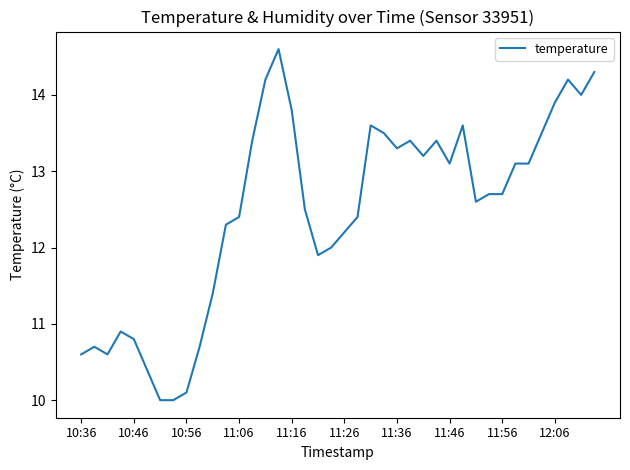

What is the difference between the maximum and minimum values?

4.6